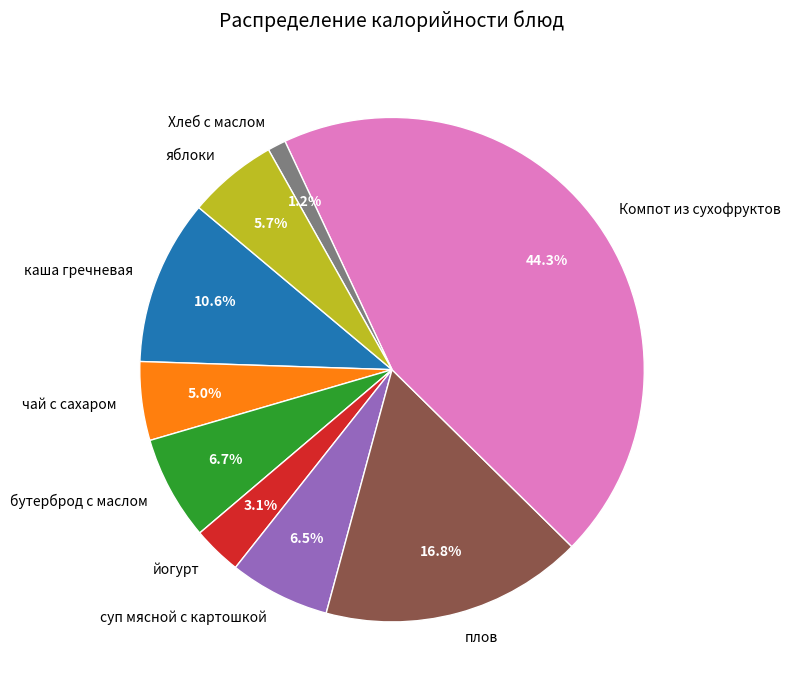

How many slices are in this pie chart?

9